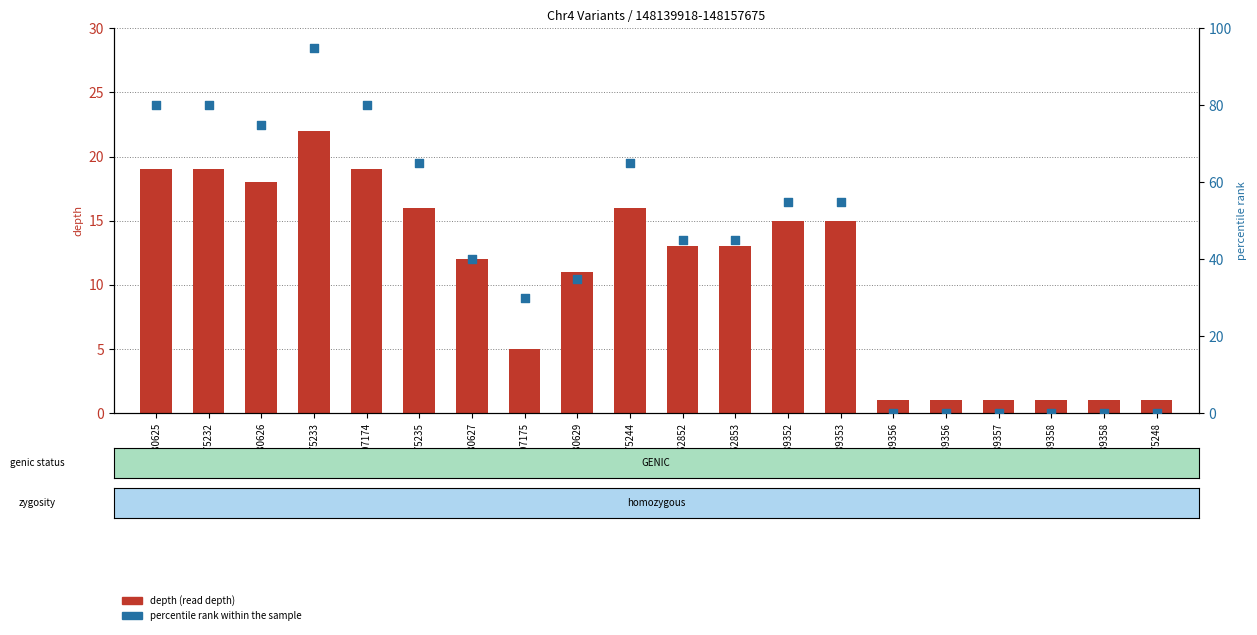

At how many categories does at least one series exceed 15?

14